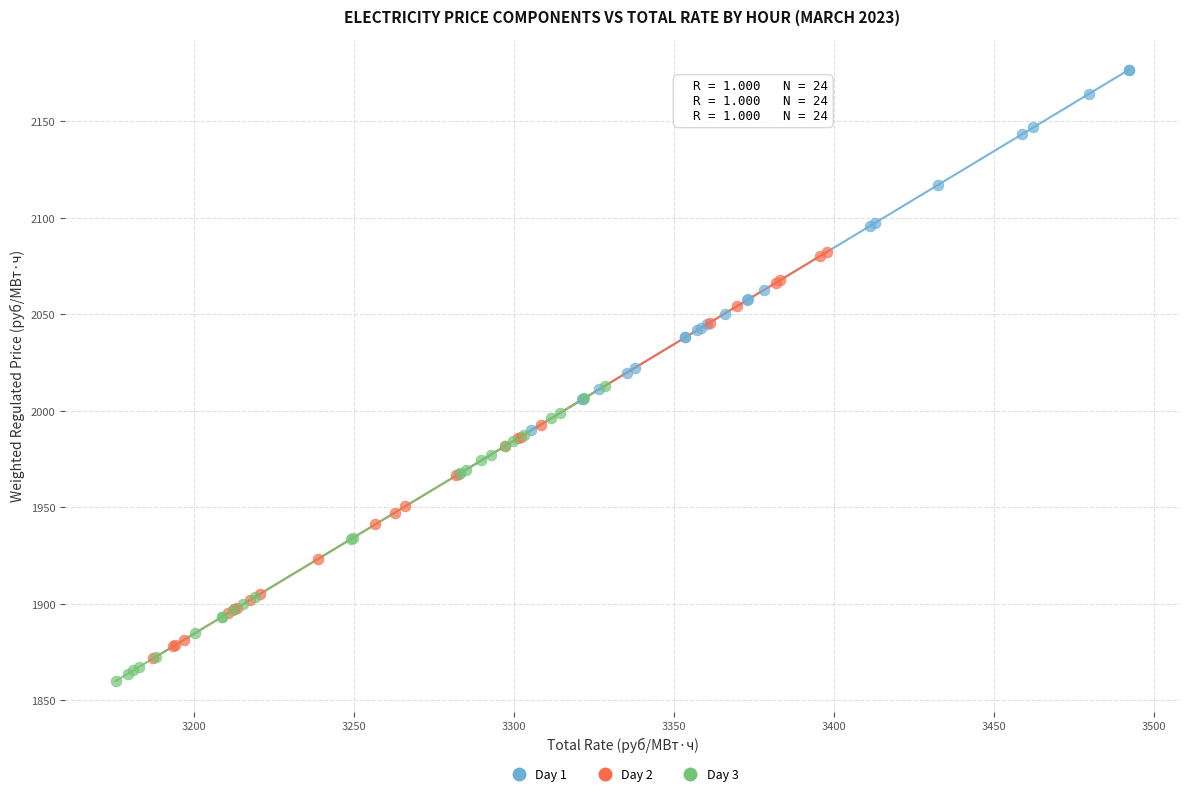

Which series reaches the maximum Y coordinate?

Day 1